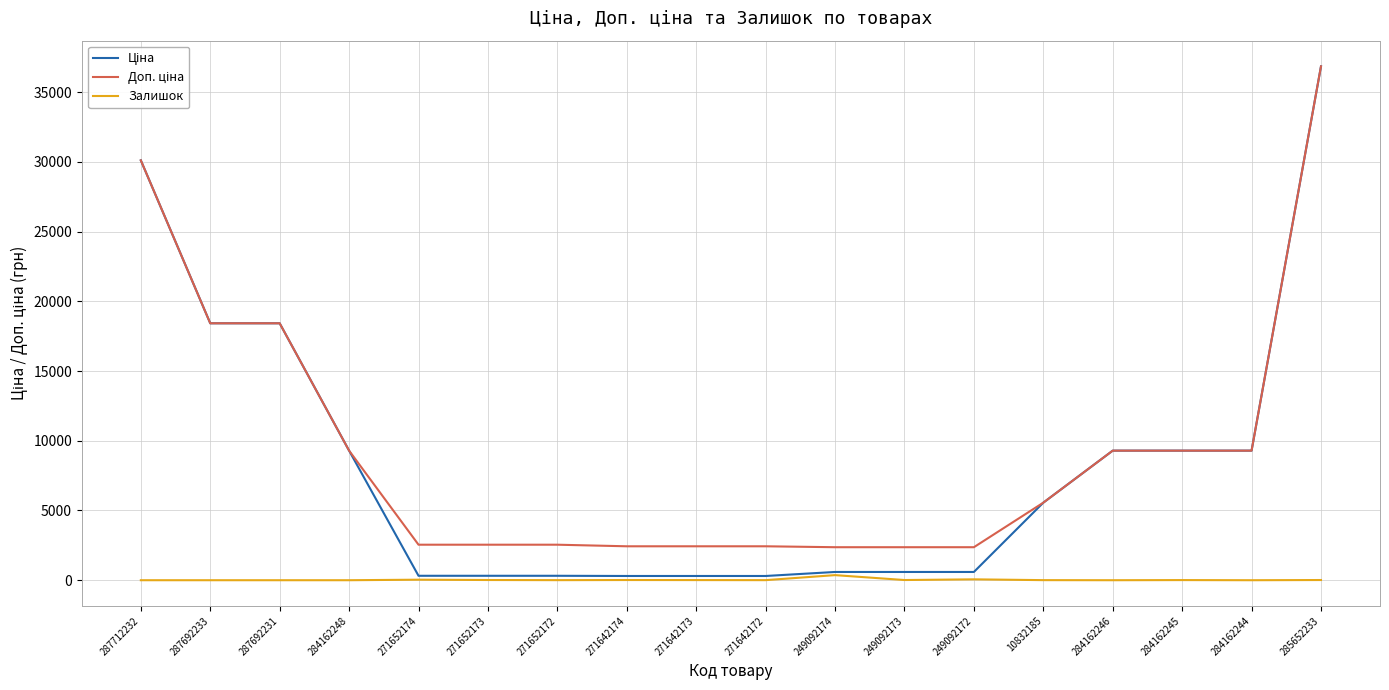

What is the total value across all series at 271642173?

2746.9